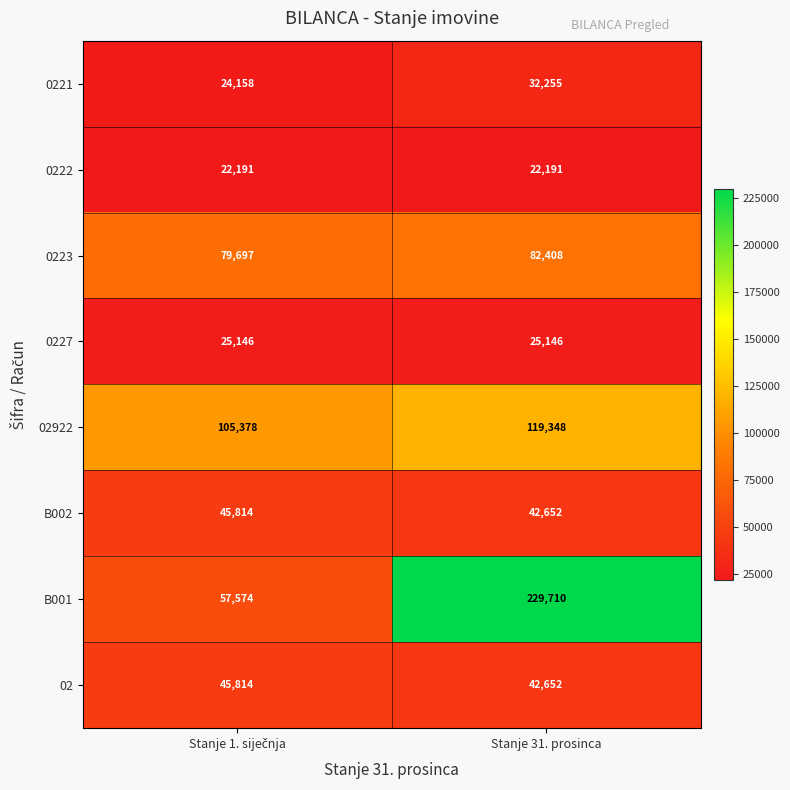

At which category is the sum across all series the highest?

Stanje 31. prosinca